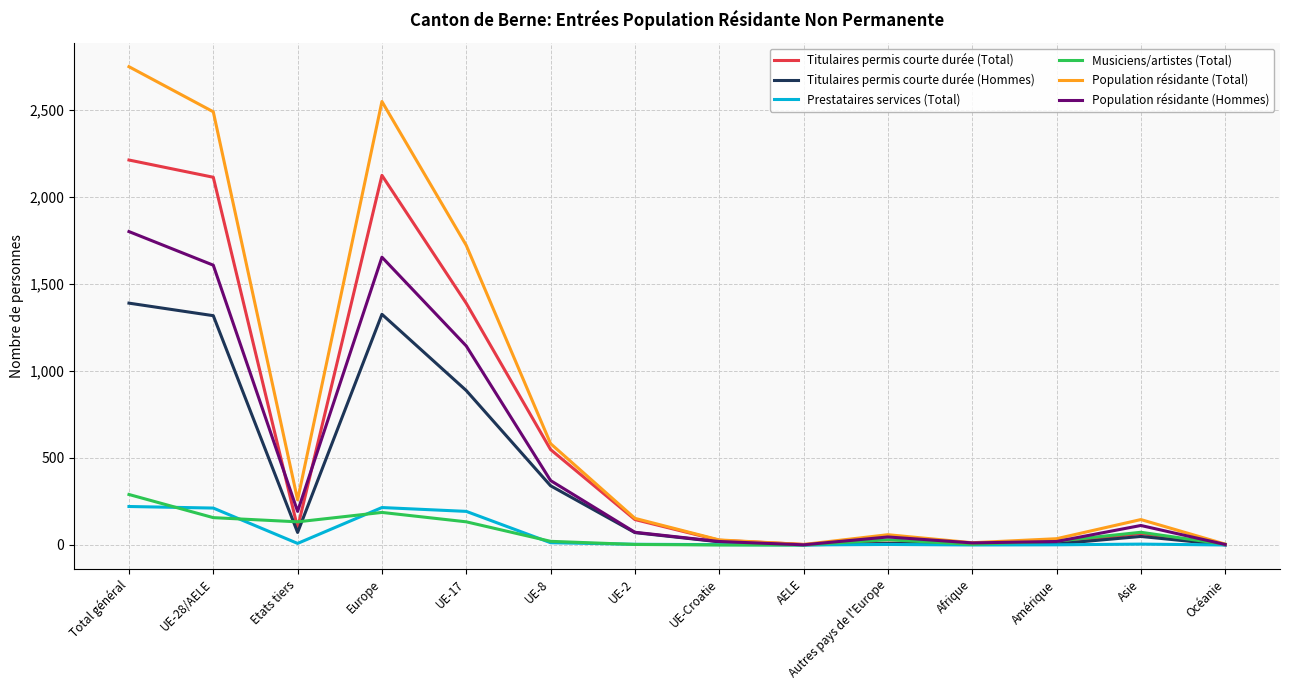

What is the total value across all series at Total général?

8658